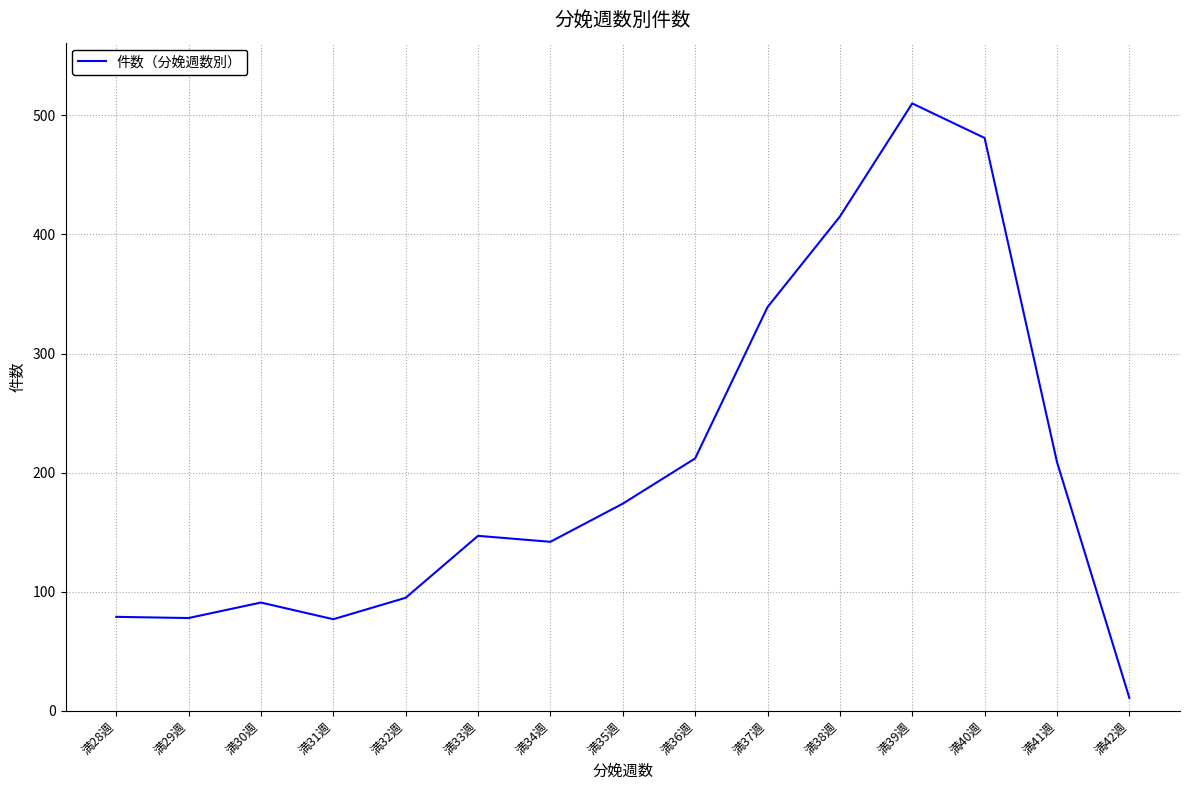

What is the ratio of the value at 満35週 to the value at 満41週?

0.8